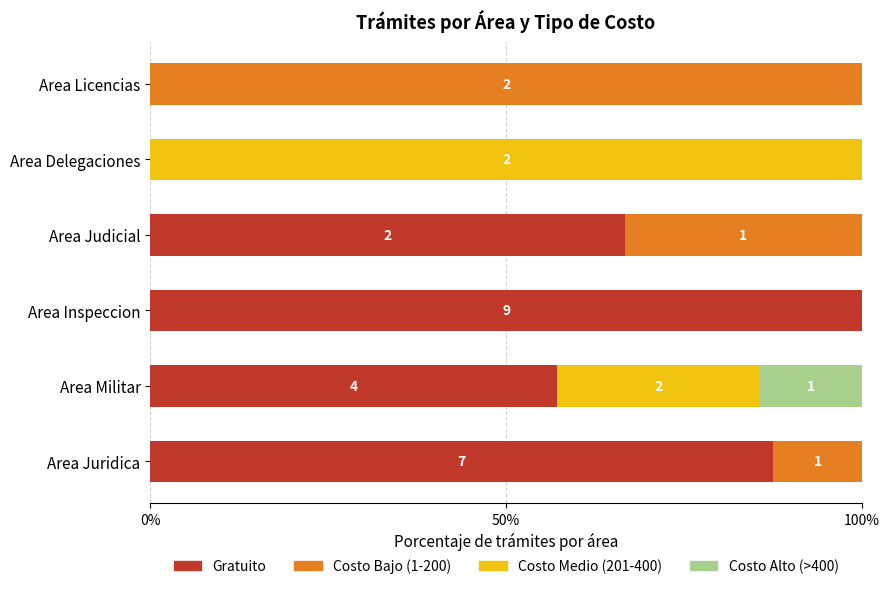

What is the total value across all series at Area Juridica?

100.0